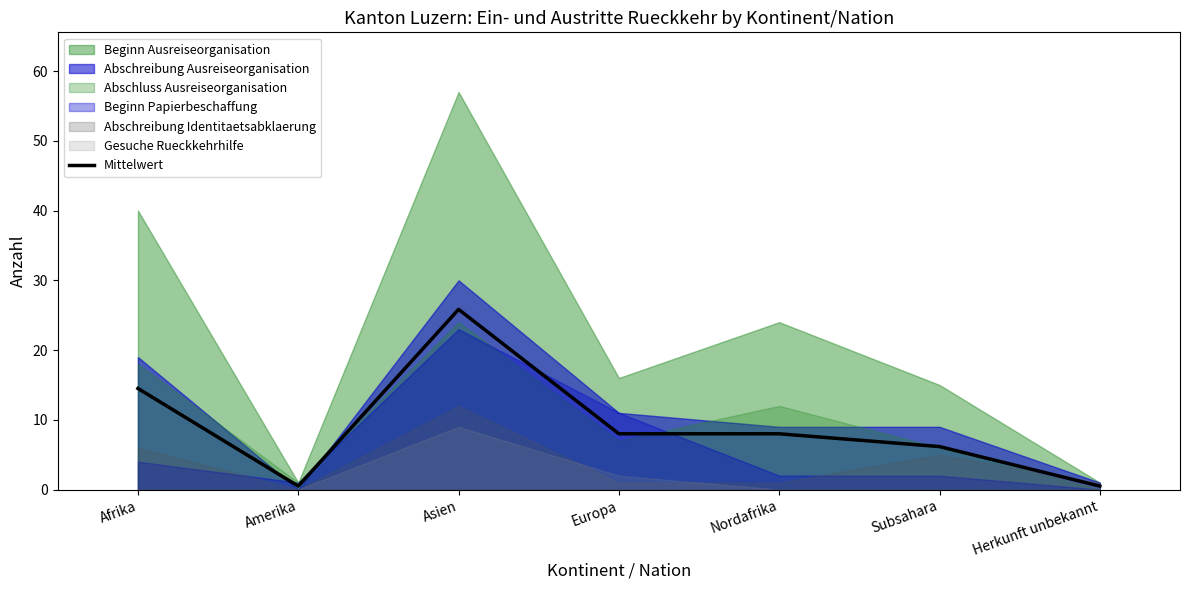

Reading left to right, transcribe all the data shown in this chart.

14.5	0.5	25.8	8.0	8.0	6.2	0.5